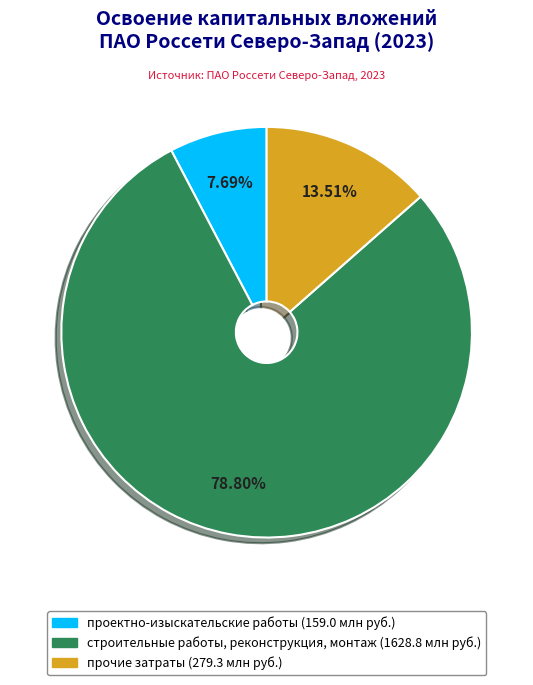

How much of the chart is everything except проектно-изыскательские работы?

92.3%